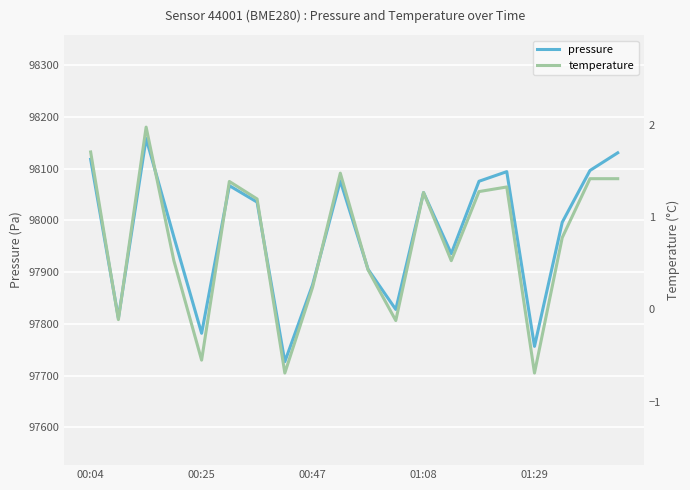

True or false: pressure and temperature intersect in this chart.

False